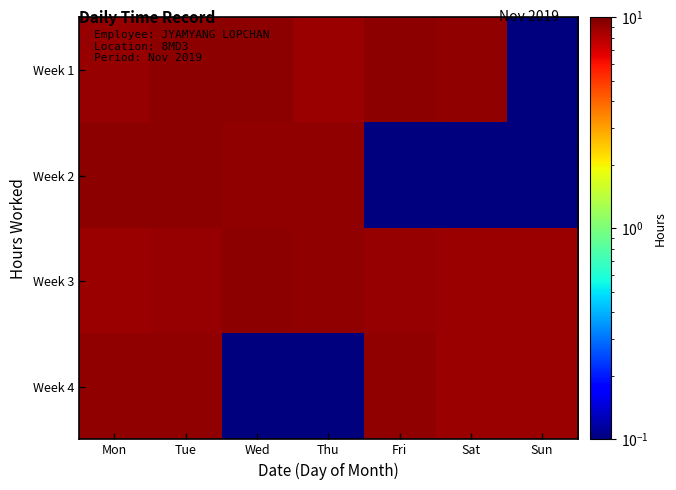

Rank the series by their average value, from highest to lowest.

Week 3, Week 1, Week 4, Week 2